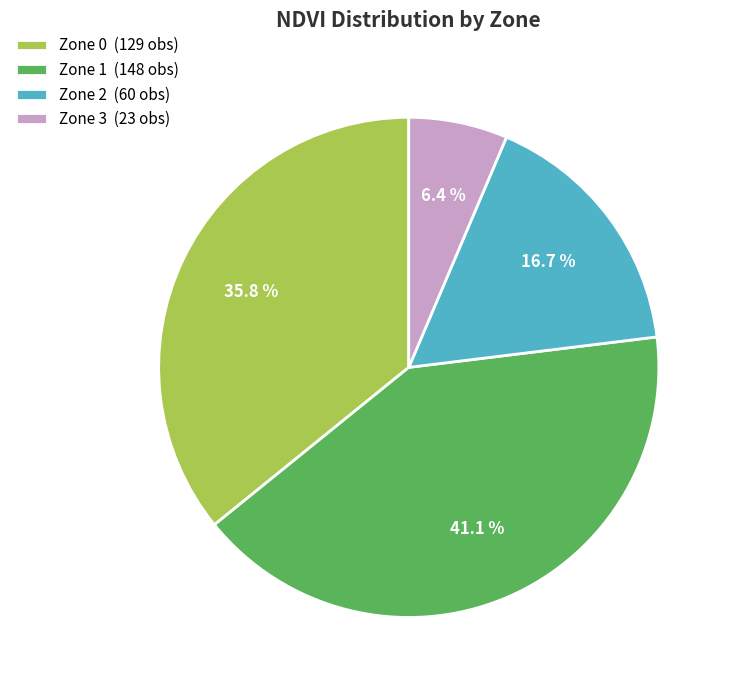

To the nearest percent, what is the difference between the largest and smallest slice percentages?

35%